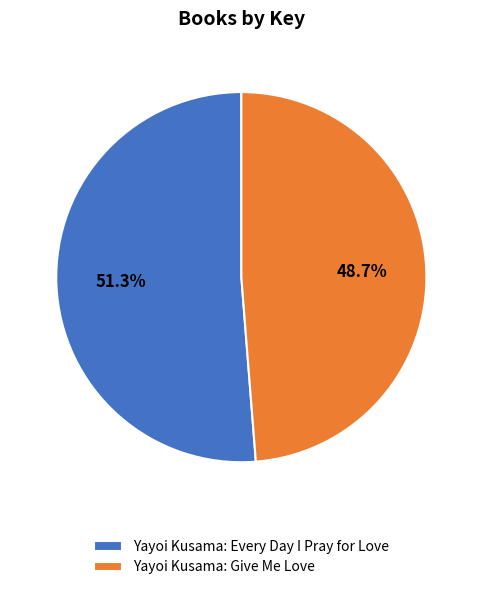

Which has a higher value, Yayoi Kusama: Give Me Love or Yayoi Kusama: Every Day I Pray for Love?

Yayoi Kusama: Every Day I Pray for Love